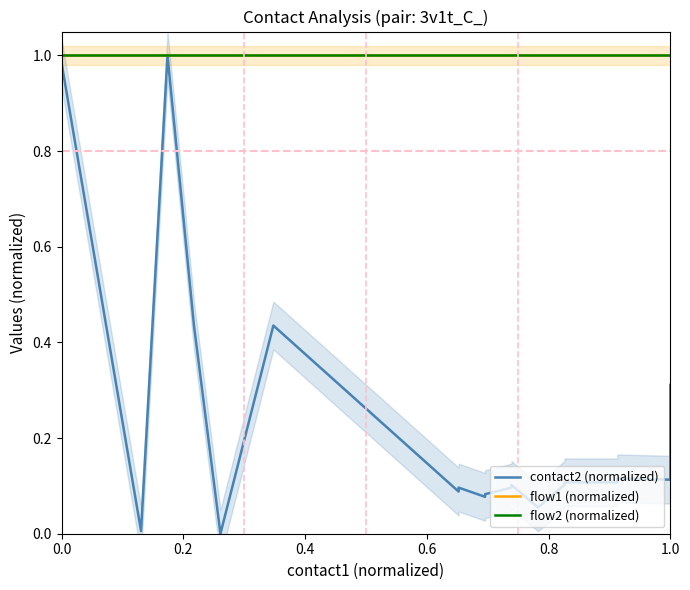

True or false: flow1 (normalized) and contact2 (normalized) intersect in this chart.

False